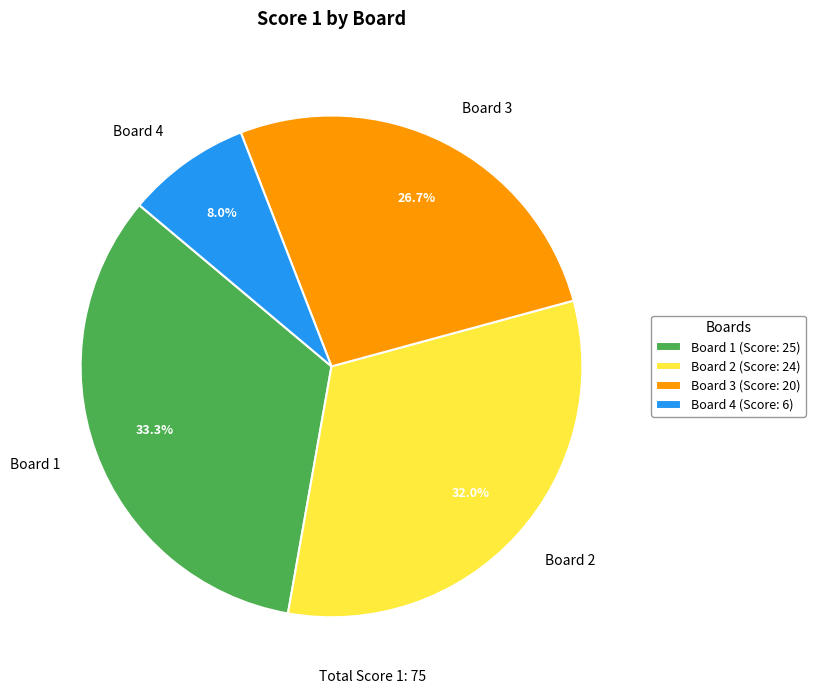

Is it true that Board 2 is 23% of the pie?

False